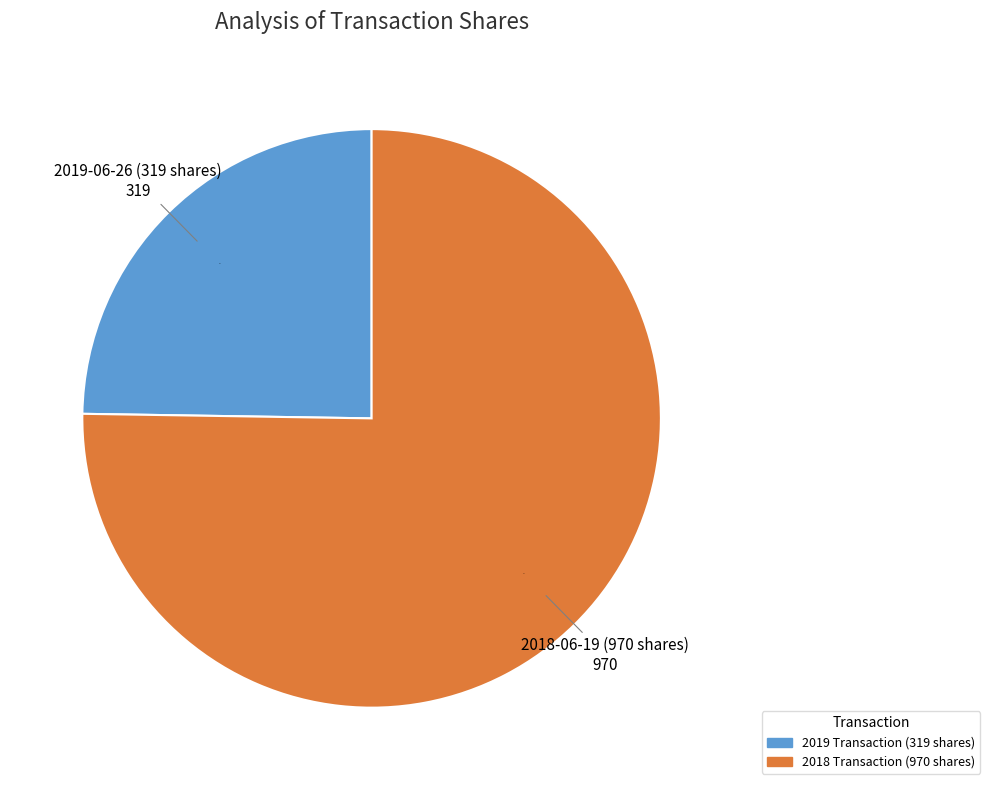

Is it true that 2018 Transaction (970 shares) is 75% of the pie?

True